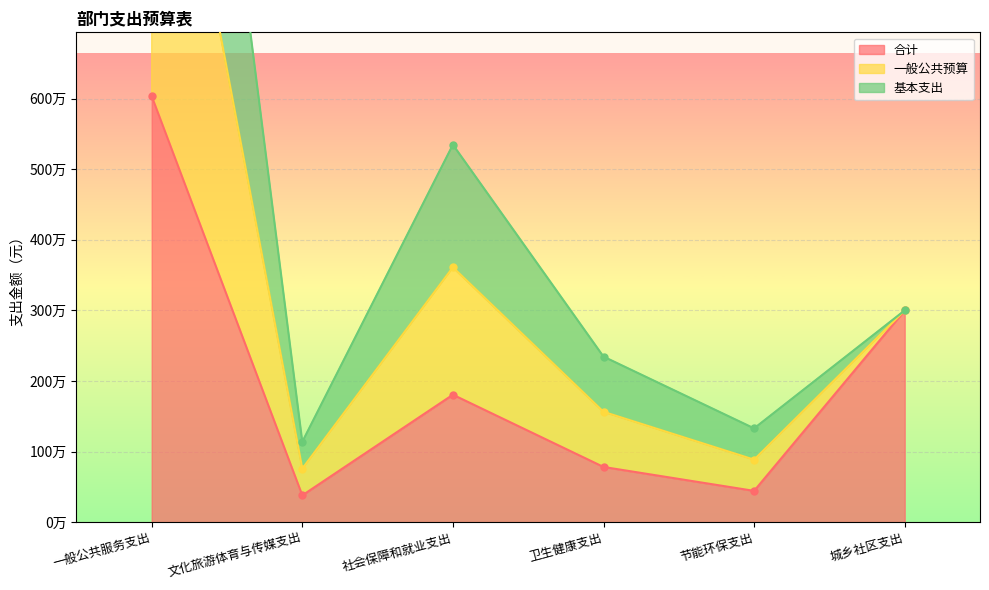

Which label corresponds to the largest value in the chart?

一般公共服务支出